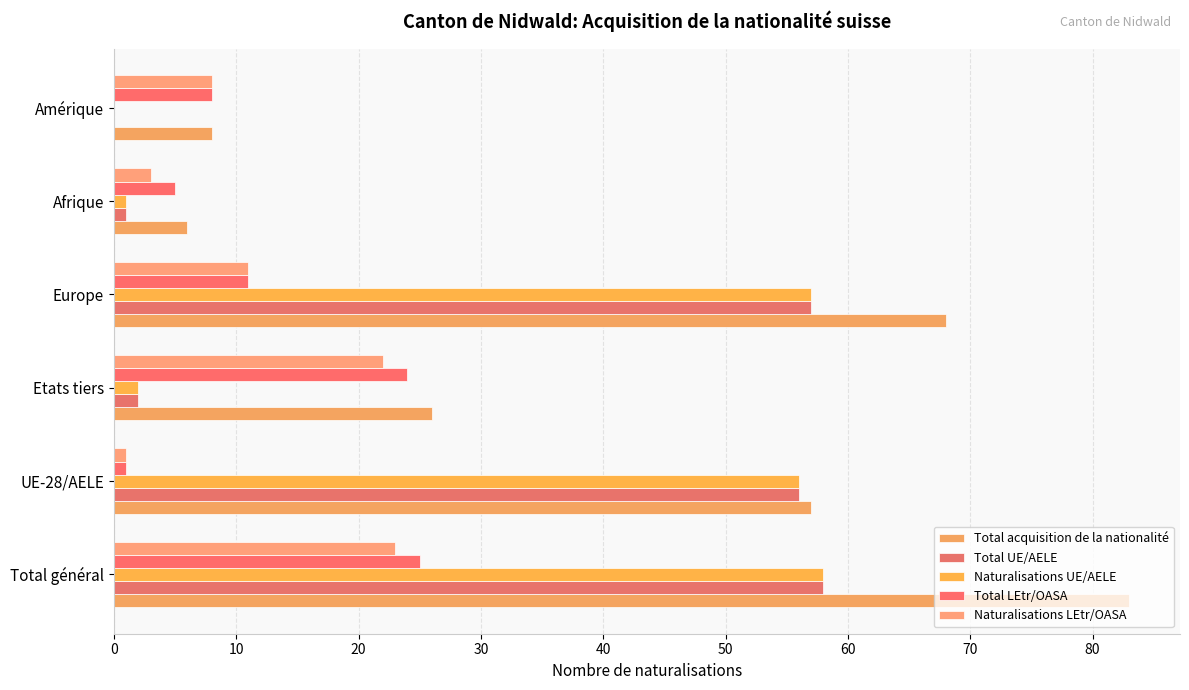

Count the number of data series in this chart.

5